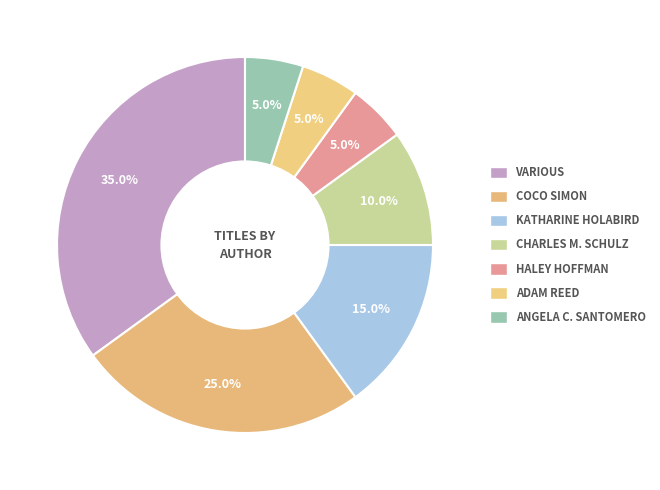

How many slices are in this pie chart?

7